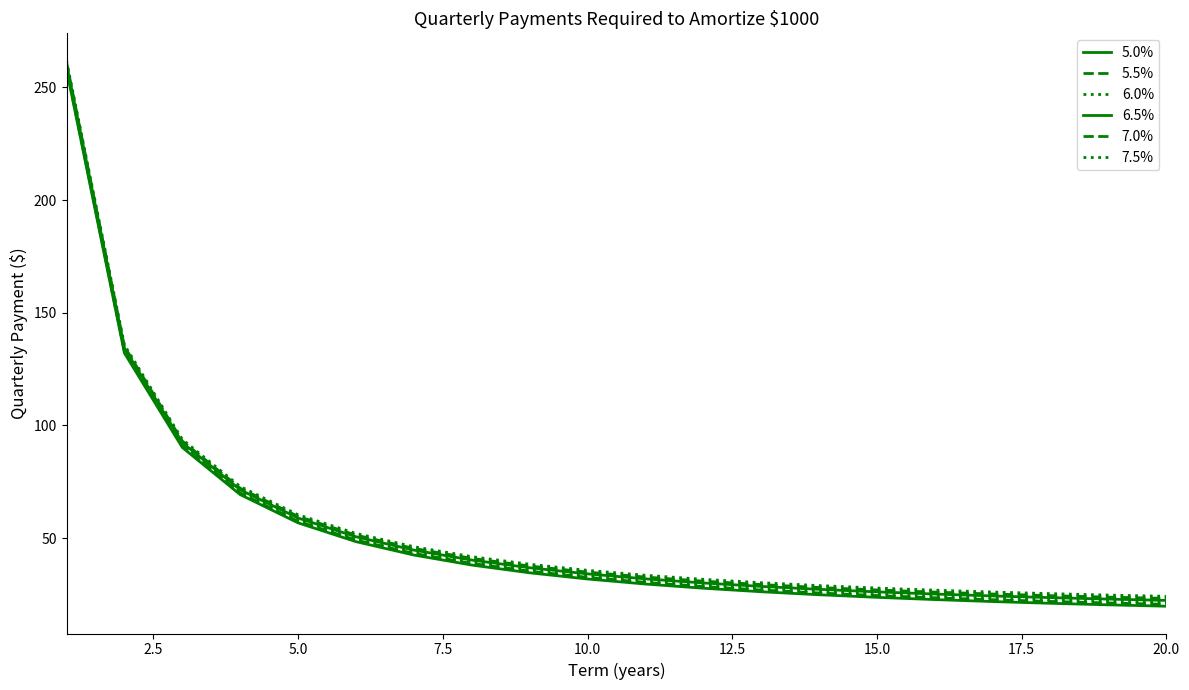

Is this an area chart (filled region under the line)?

No